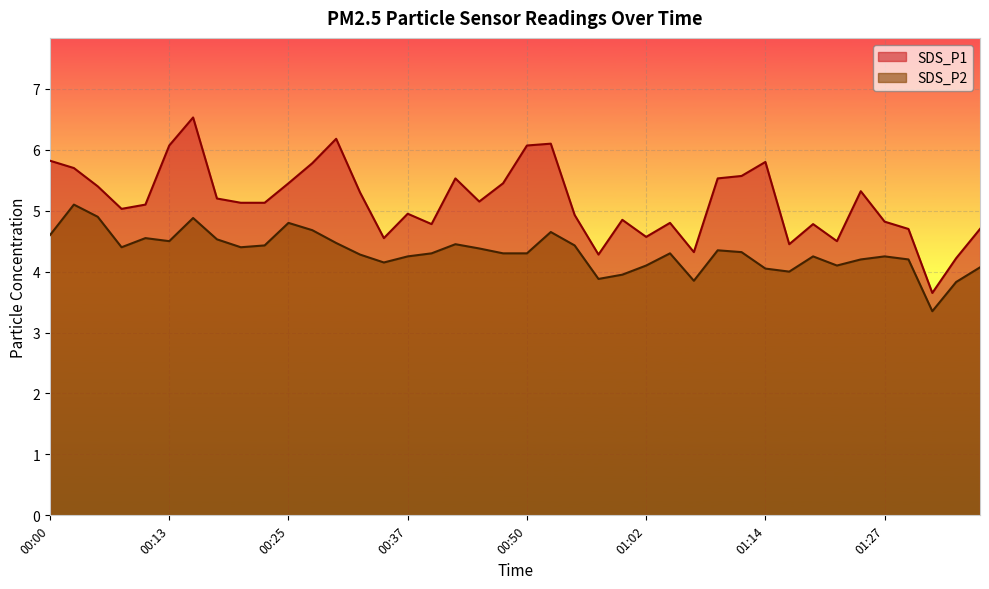

Which series has the widest spread of values?

SDS_P1